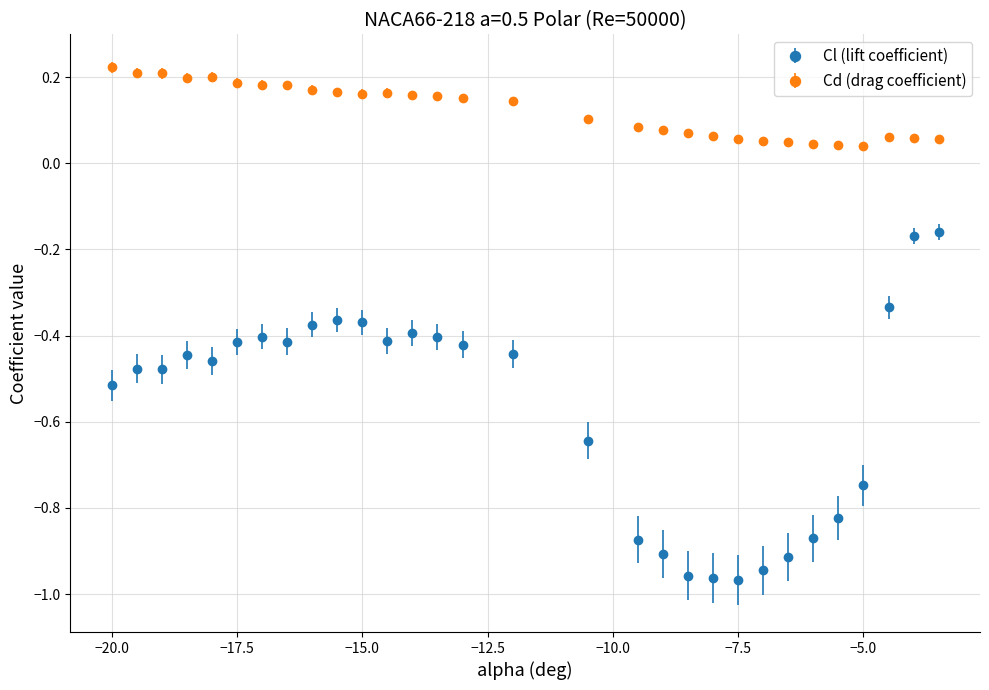

Which series has the largest range (max minus min)?

Cl (lift coefficient)